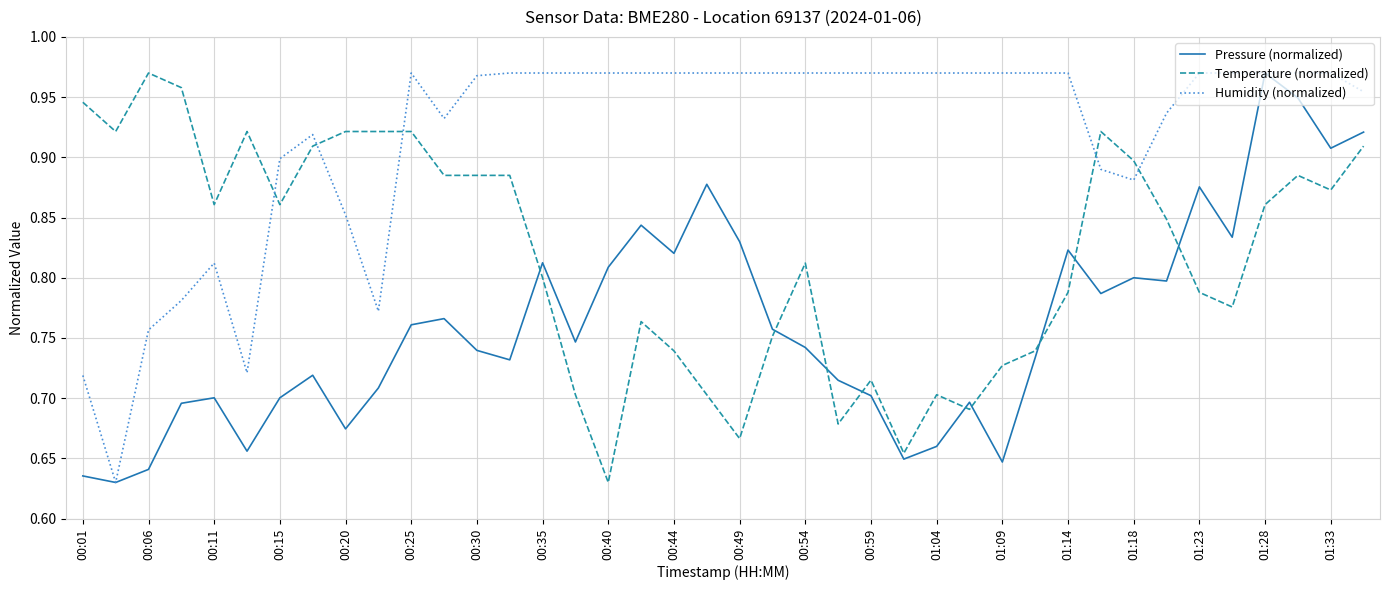

True or false: Pressure (normalized) and Temperature (normalized) cross at least once.

True